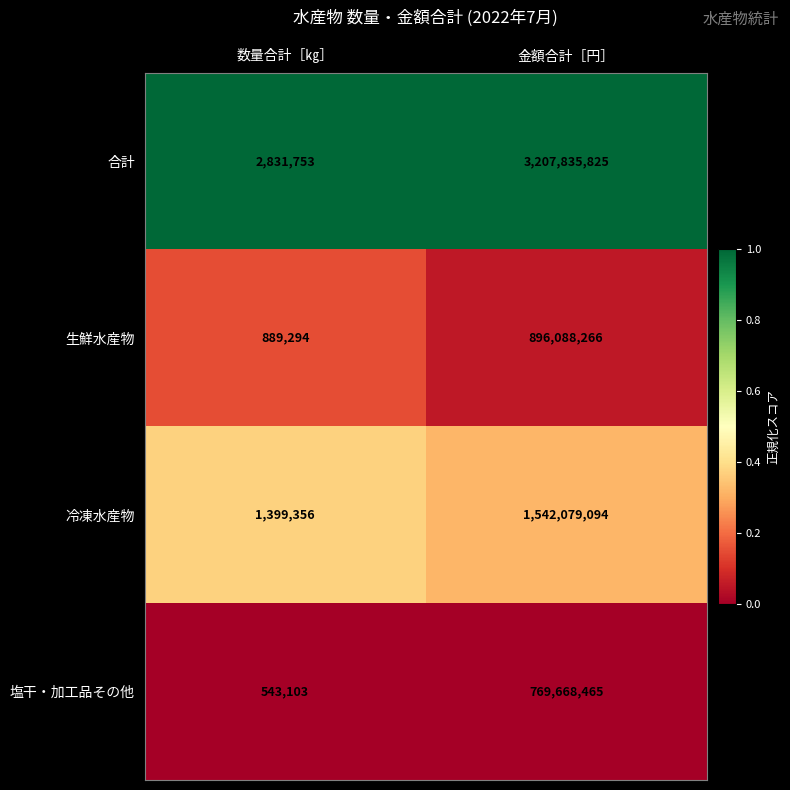

How many categories are shown in the chart?

2